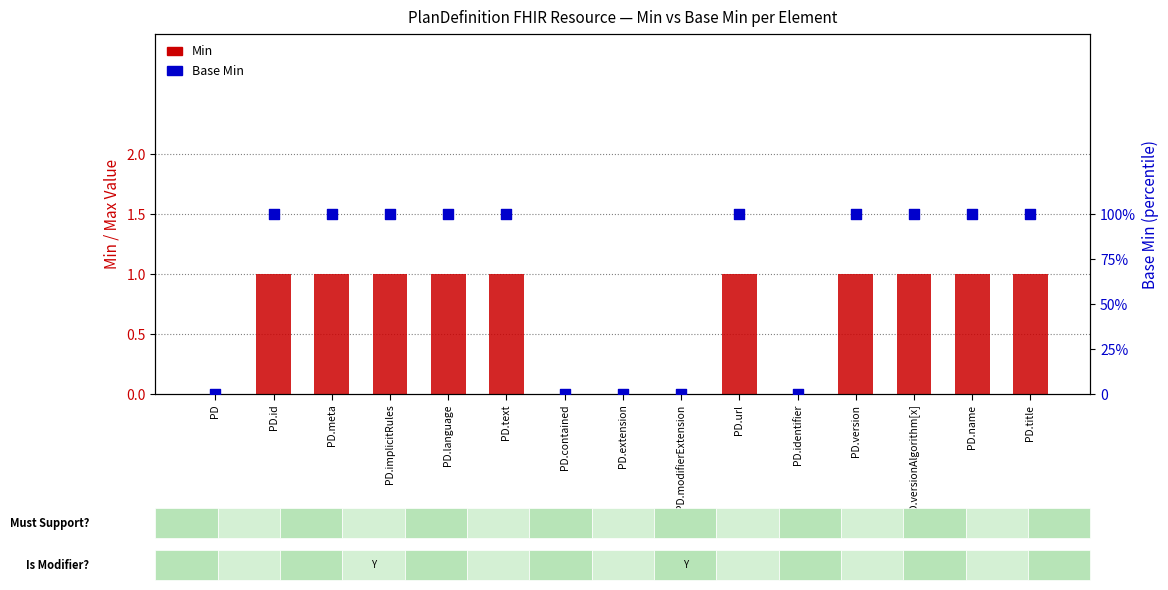

Which series has the largest Y range (max minus min)?

Min